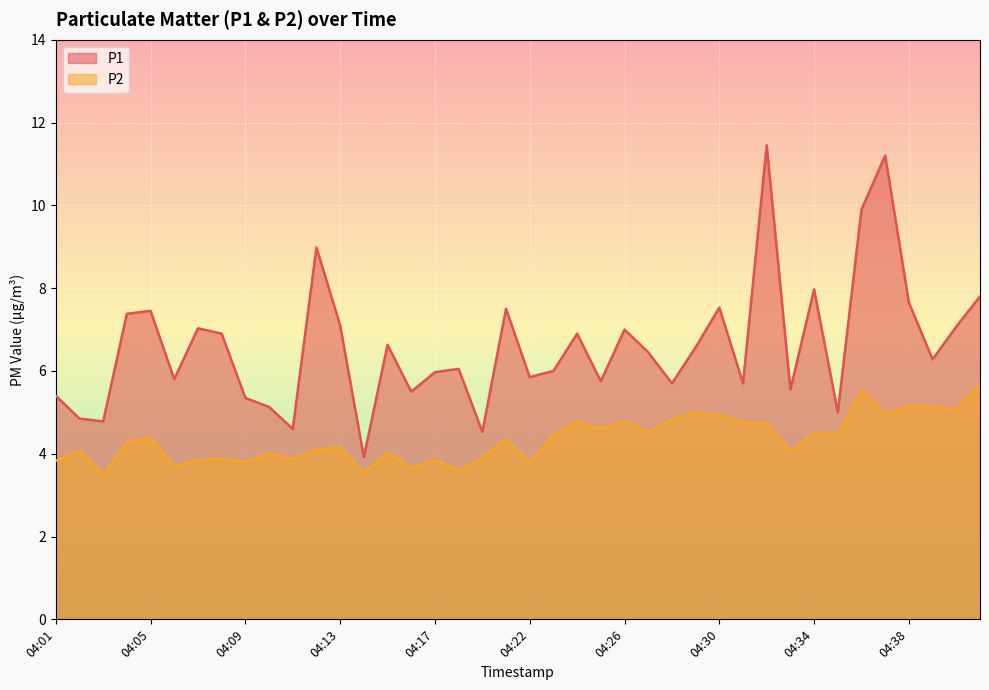

Read the P2 value at 04:39.

5.1